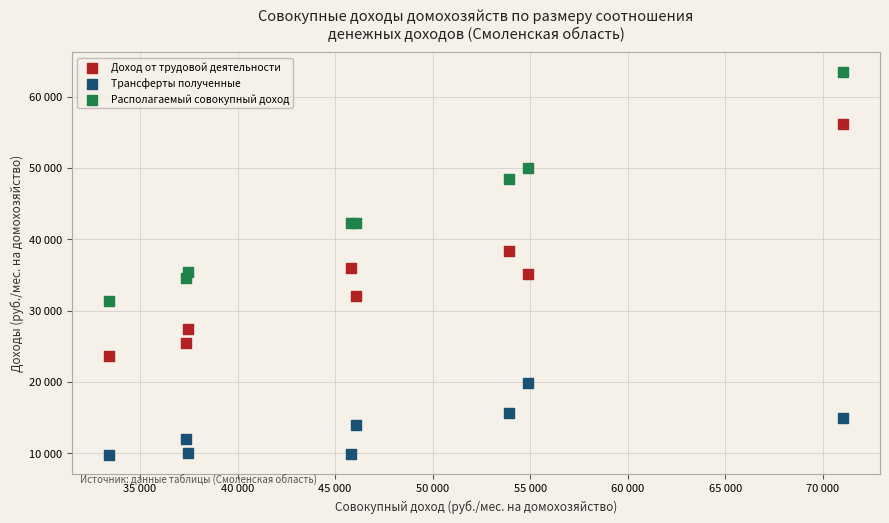

Which series has the largest Y range (max minus min)?

Доход от трудовой деятельности